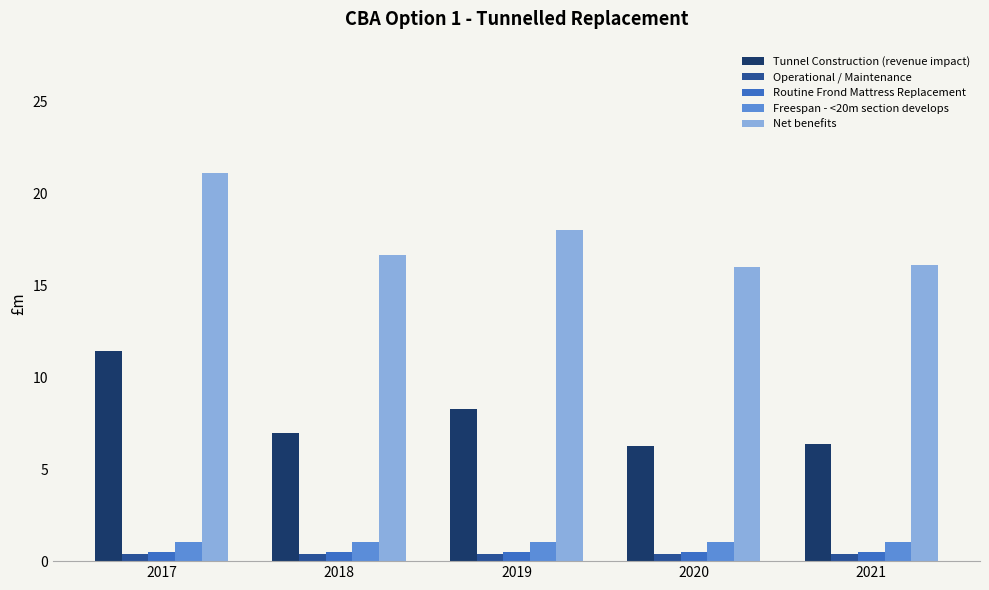

What is the total value across all series at 2018?

25.5